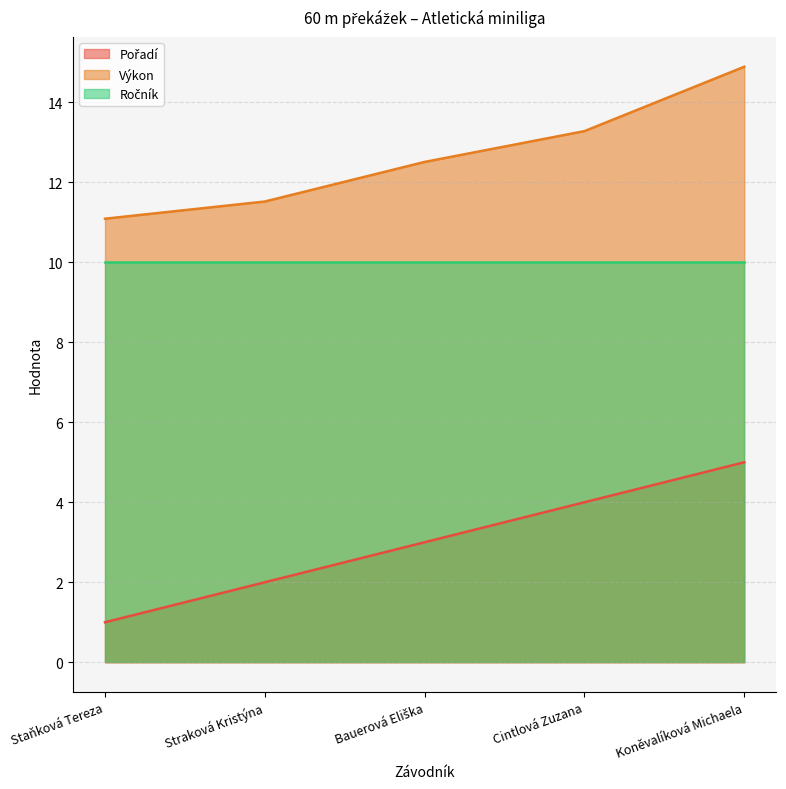

What is the label of the 5th point from the right?

Staňková Tereza